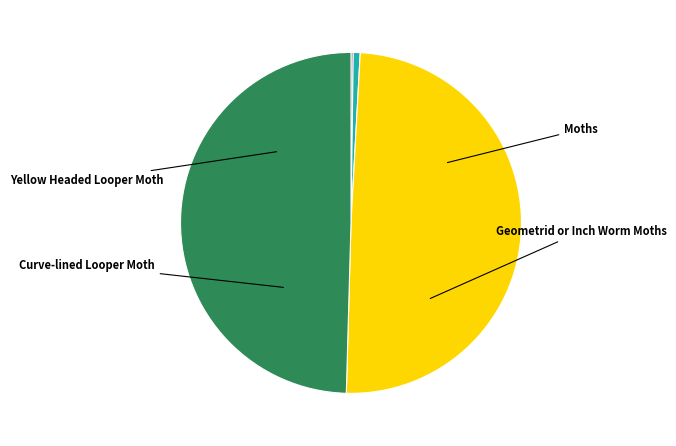

How many segments does this pie chart have?

4